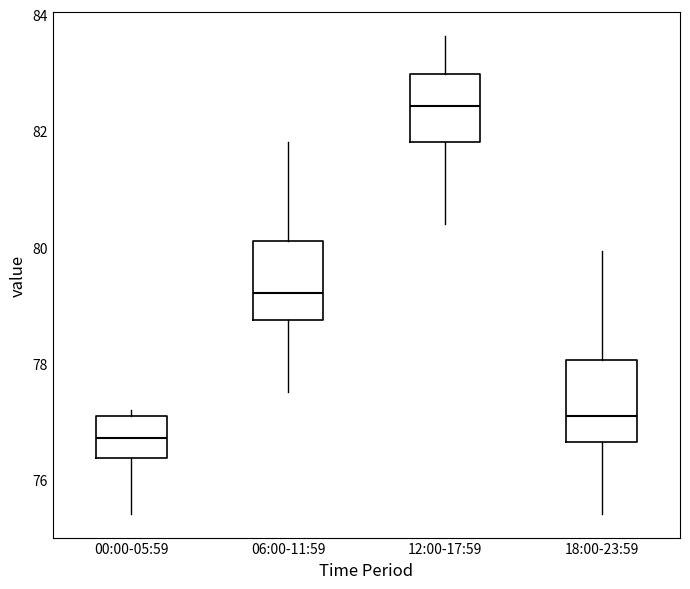

Which box's median line is the highest?

12:00-17:59